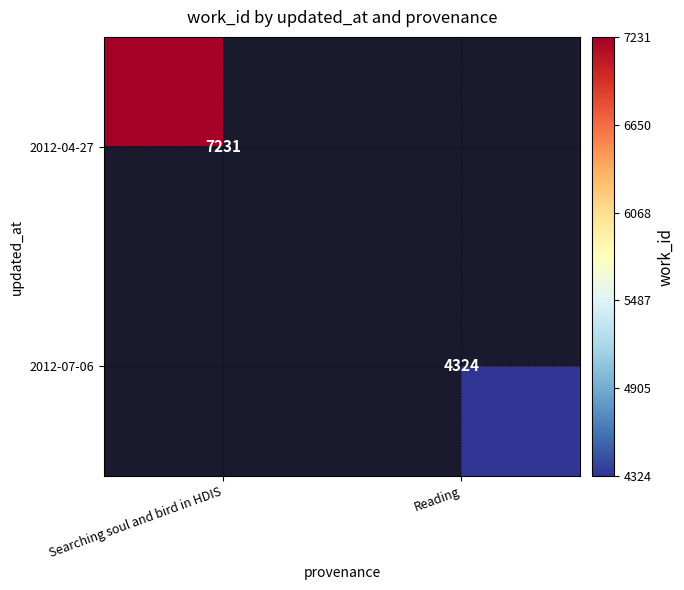

The 2012-07-06 series shows 4324 at Reading. True or false?

True